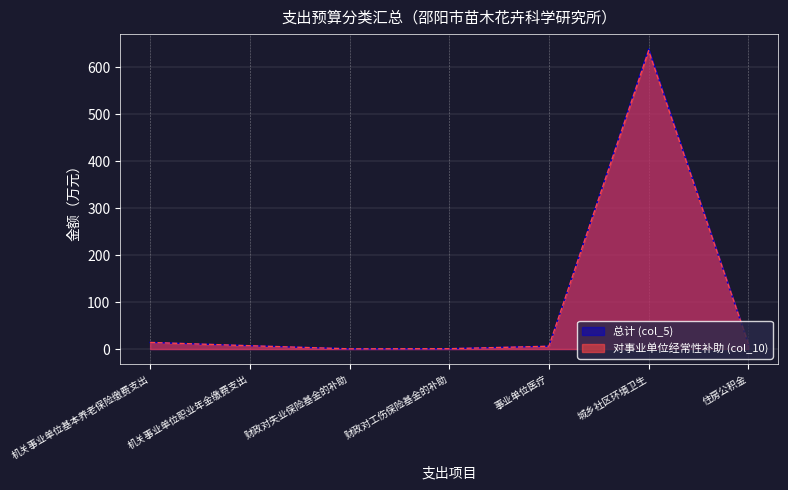

What is the sum of the 对事业单位经常性补助 (col_10) values at 住房公积金 and 财政对失业保险基金的补助?

11.1